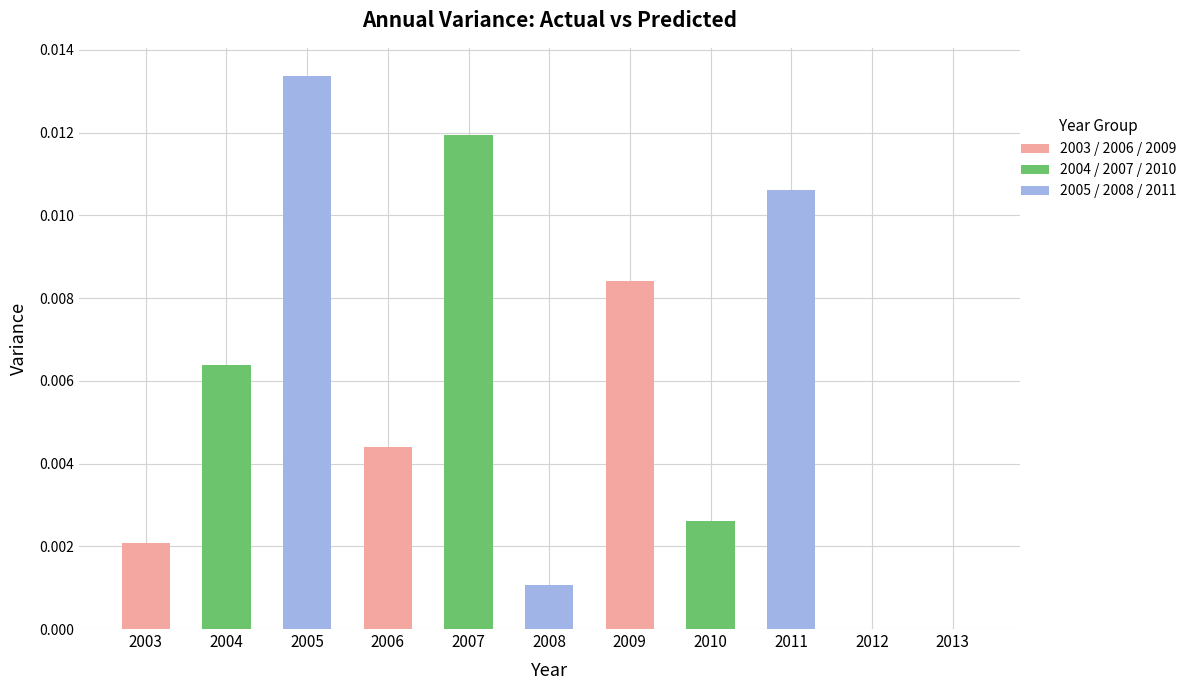

At which category does the chart reach its peak across all series?

2005